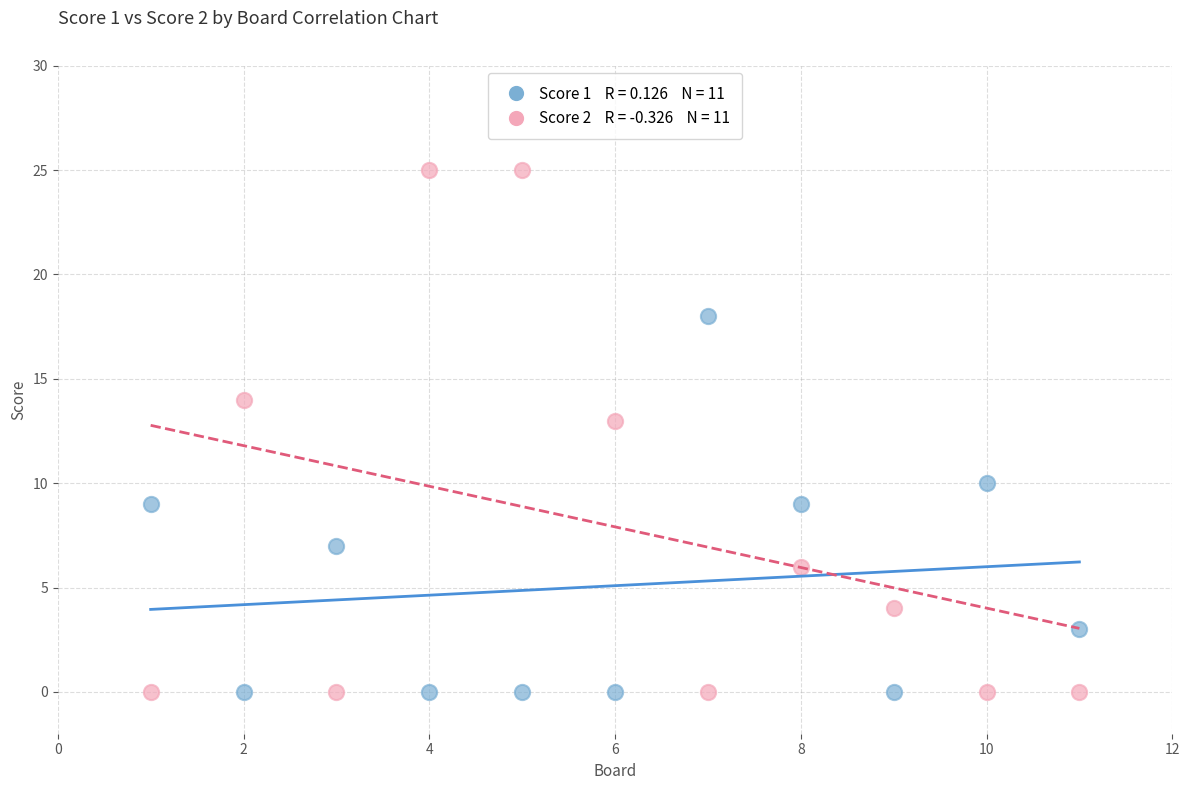

Across all data points, what is the range of X values (max minus min)?

10